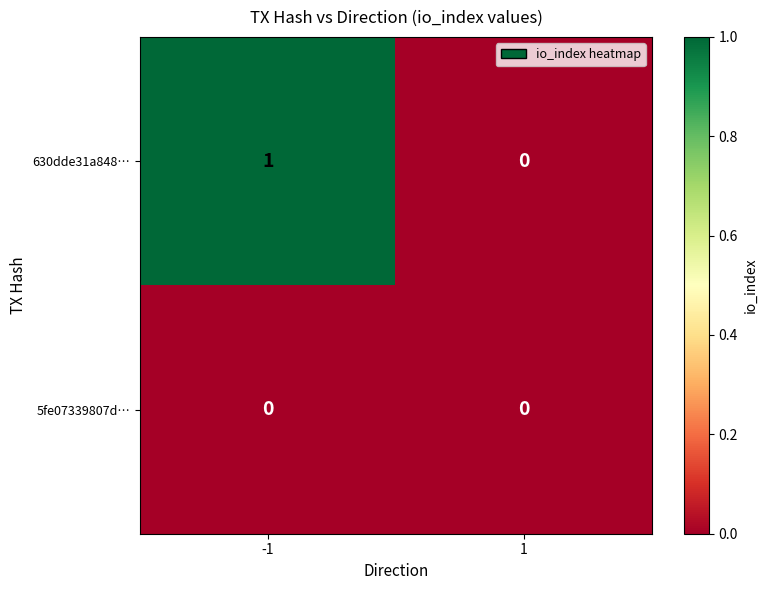

The 630dde31a848… series shows 1 at -1. True or false?

True